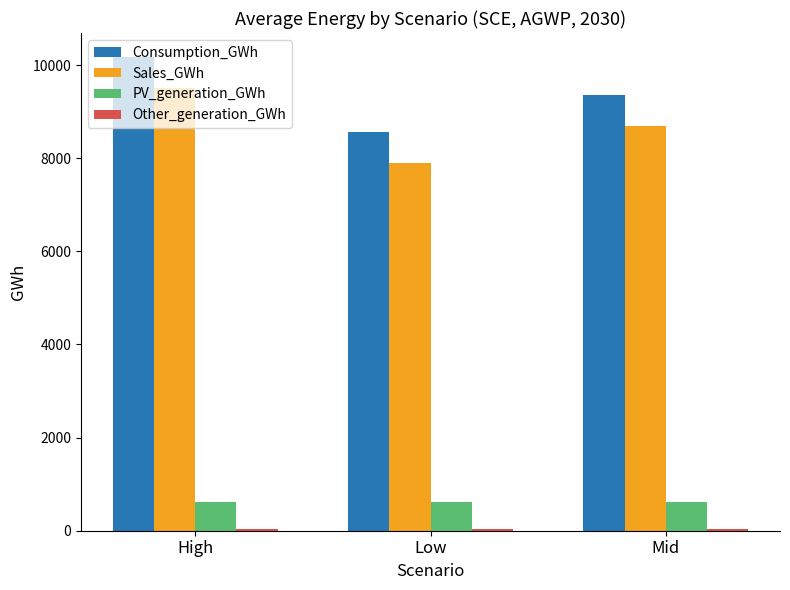

How many bars are there in each group?

4